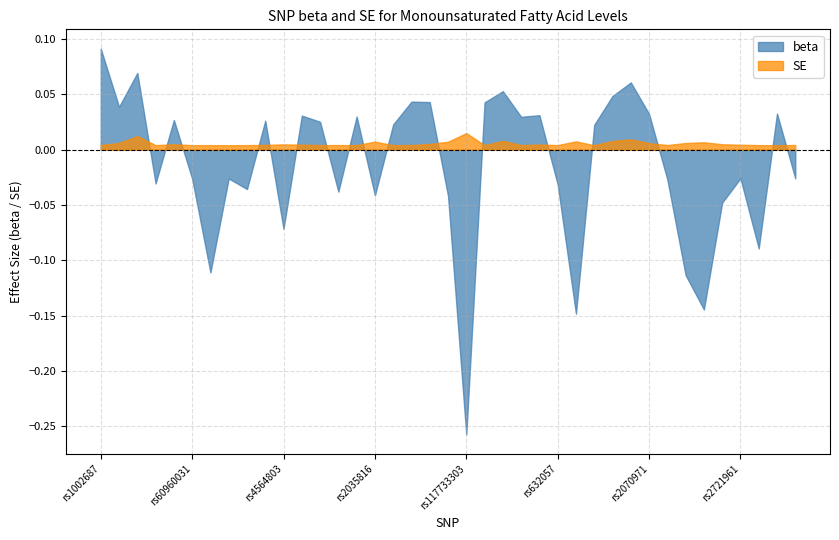

At which label does beta reach its peak?

rs1002687